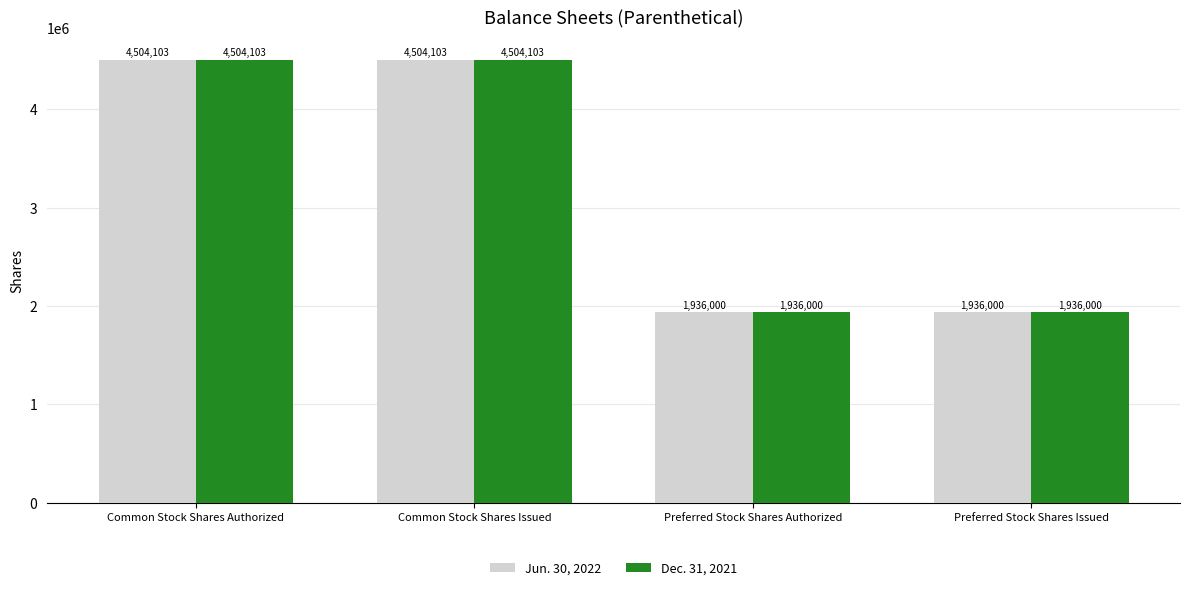

What position from the right is Preferred Stock Shares Authorized?

2